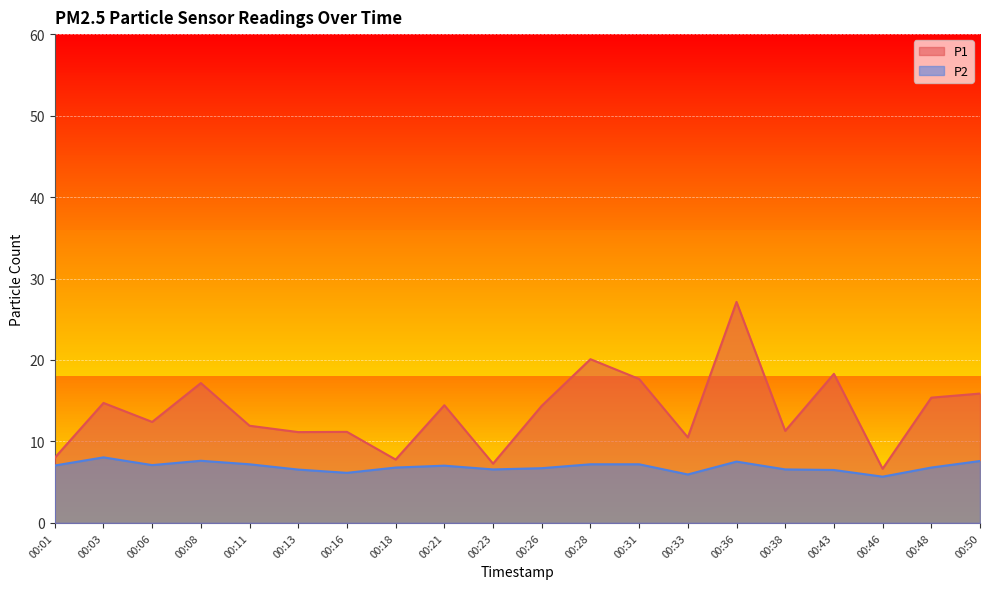

In P2, how many points are lower than both neighbors (excluding endpoints)?

5